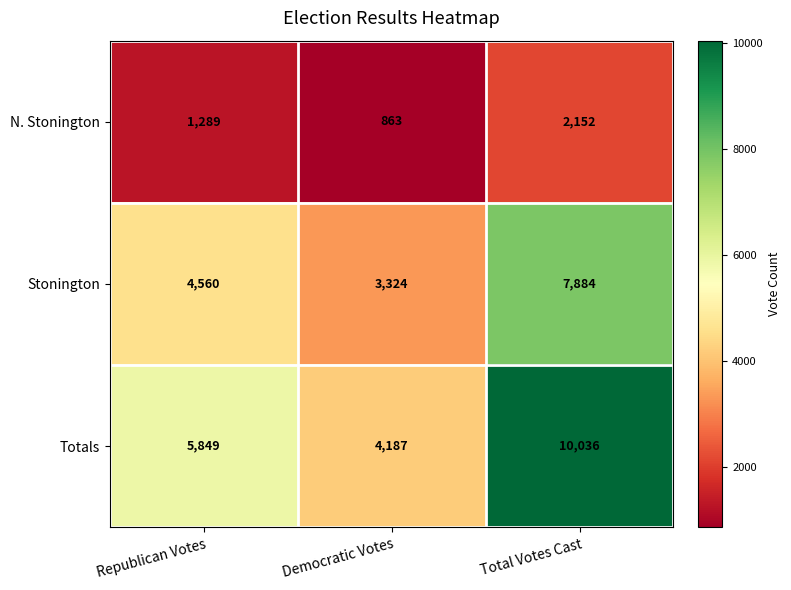

At which label is Stonington closest to 5604?

Republican Votes